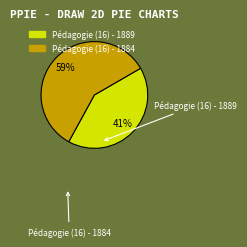

Which slice is the largest?

Pédagogie (16) - 1884